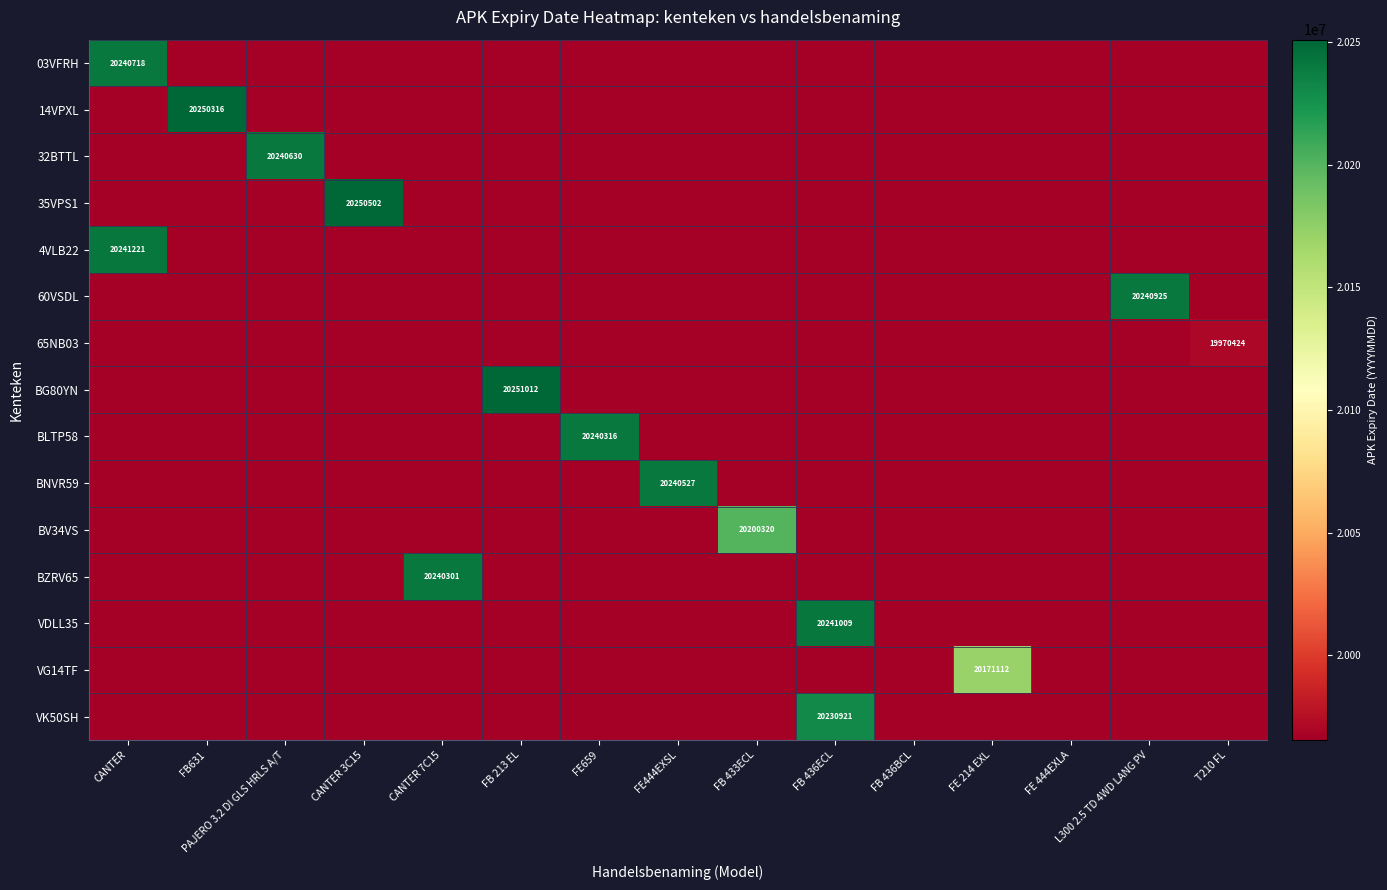

How many data points does each series have?

15